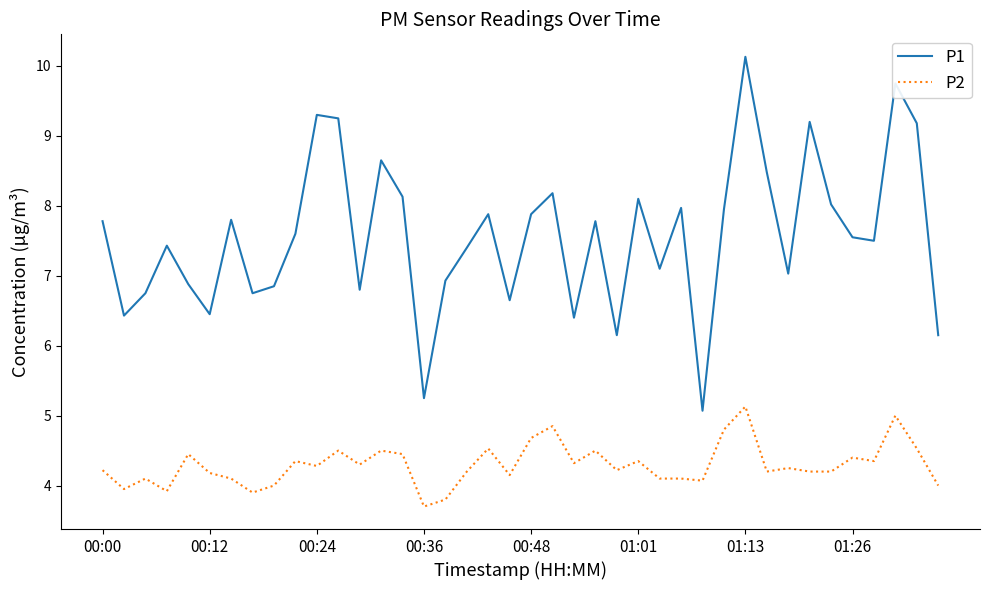

Which series has the largest range (max minus min)?

P1